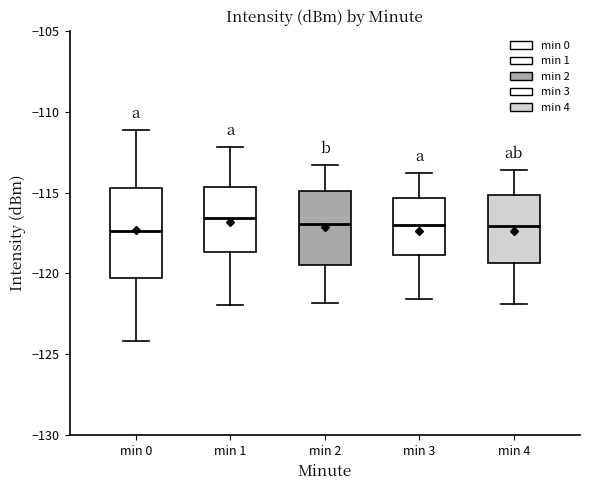

Reading left to right, transcribe this box plot: for each box, give where its median line is, the range the box spans, and where its two whiskers end, as read against the y-axis. The values are not printed on the chart, so give them approximately, as read against the axis.

min 0: median -117.5, box -120.5 to -114.5, whiskers -124.0 to -111.0
min 1: median -116.5, box -118.5 to -114.5, whiskers -122.0 to -112.0
min 2: median -117.0, box -119.5 to -115.0, whiskers -122.0 to -113.5
min 3: median -117.0, box -119.0 to -115.5, whiskers -121.5 to -114.0
min 4: median -117.0, box -119.5 to -115.0, whiskers -122.0 to -113.5